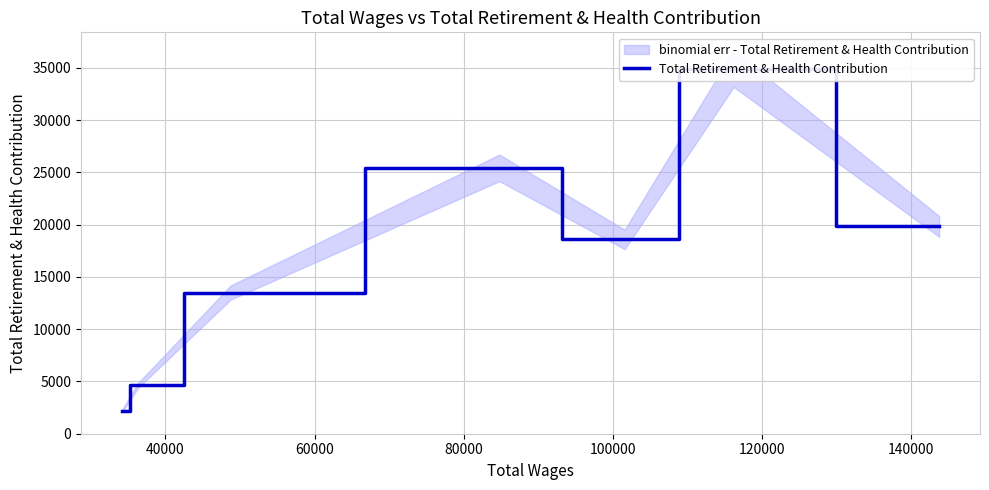

What is the difference between the values at 60000 and 80000?

6850